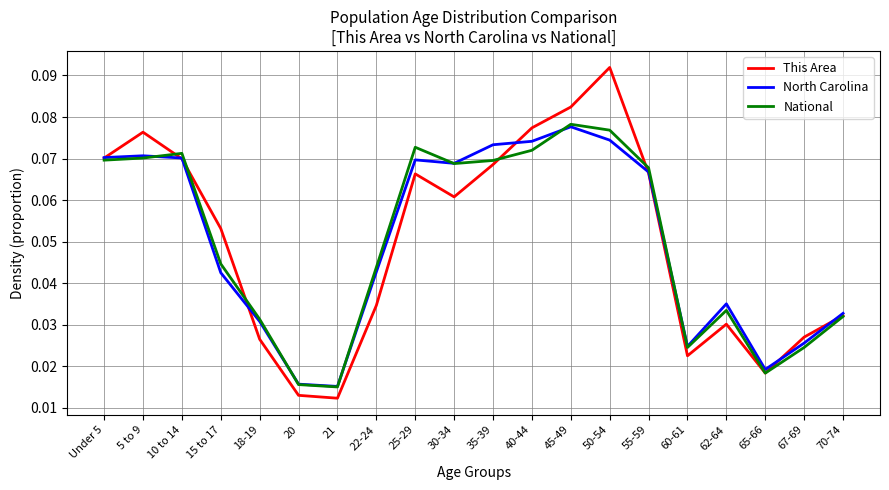

Is the value of This Area at 15 to 17 greater than the value of North Carolina at 67-69?

Yes